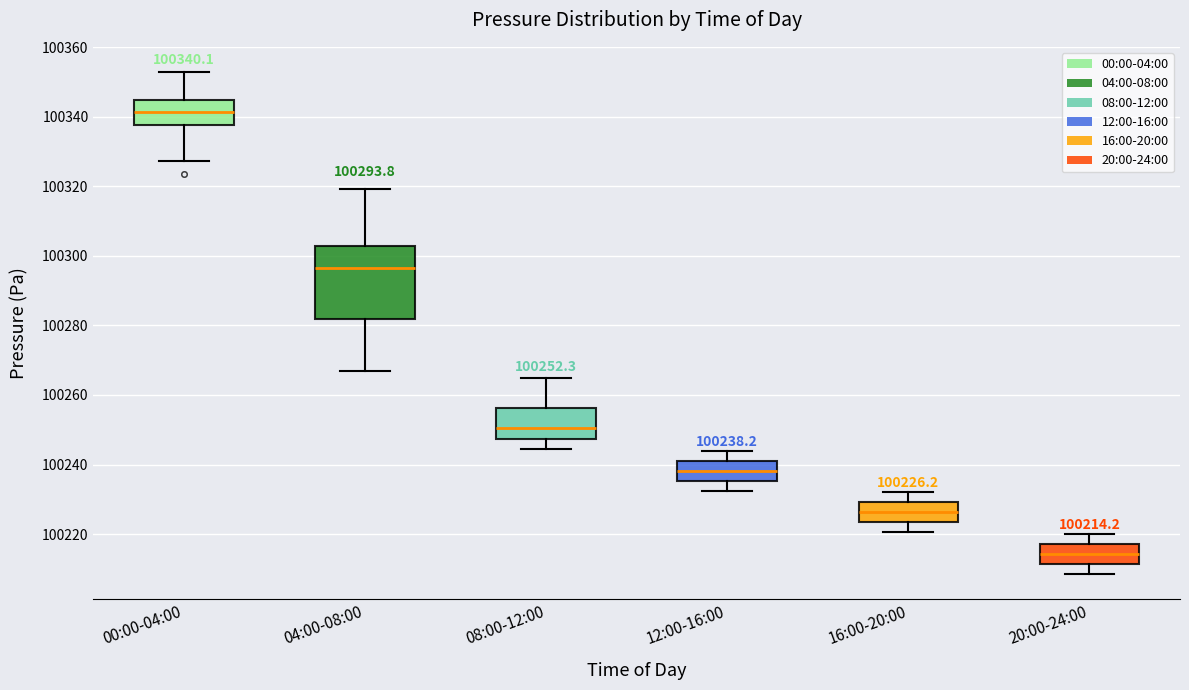

Which box's median line is the lowest?

20:00-24:00